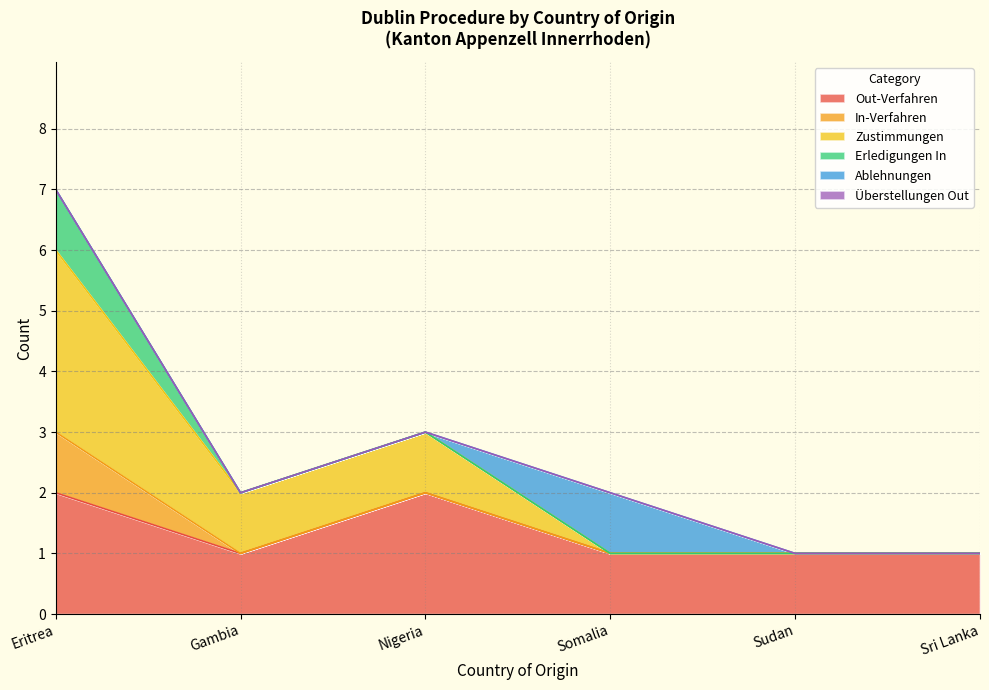

The value of Ablehnungen at Sudan is 0. True or false?

False